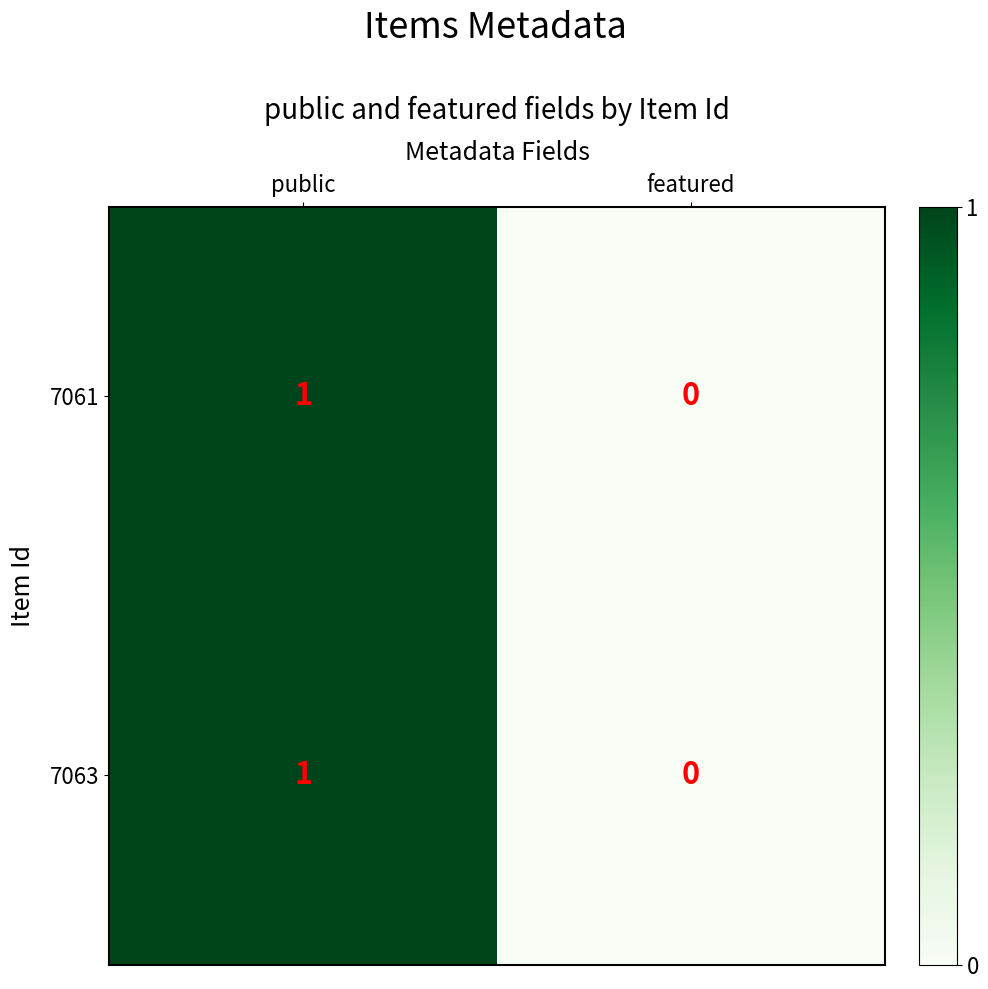

Rank the categories by 7061 value from lowest to highest.

featured, public